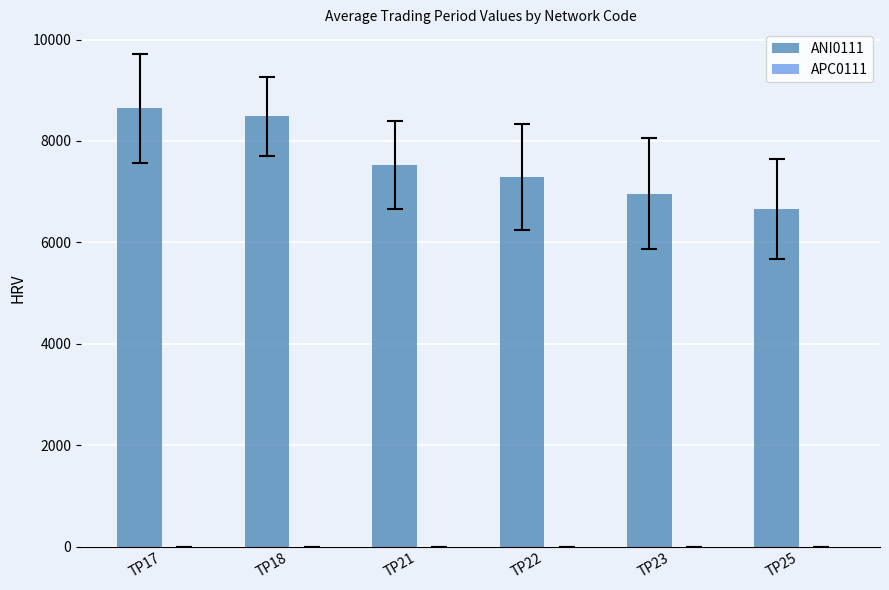

What is the value of the 4th bar from the left?

7289.6